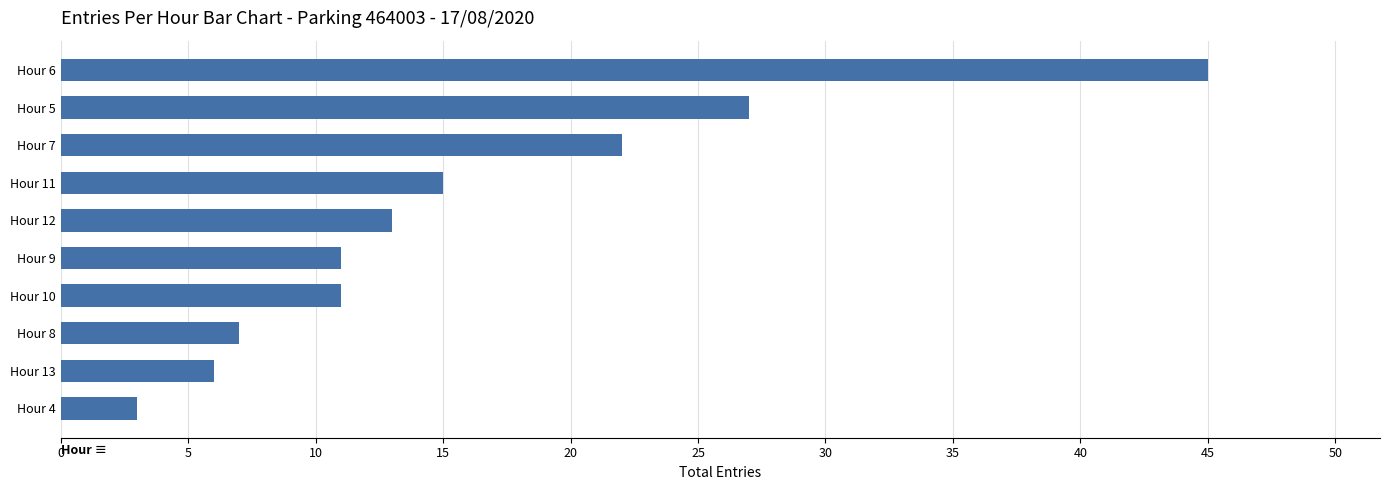

What is the label of the 7th bar from the bottom?

Hour 11